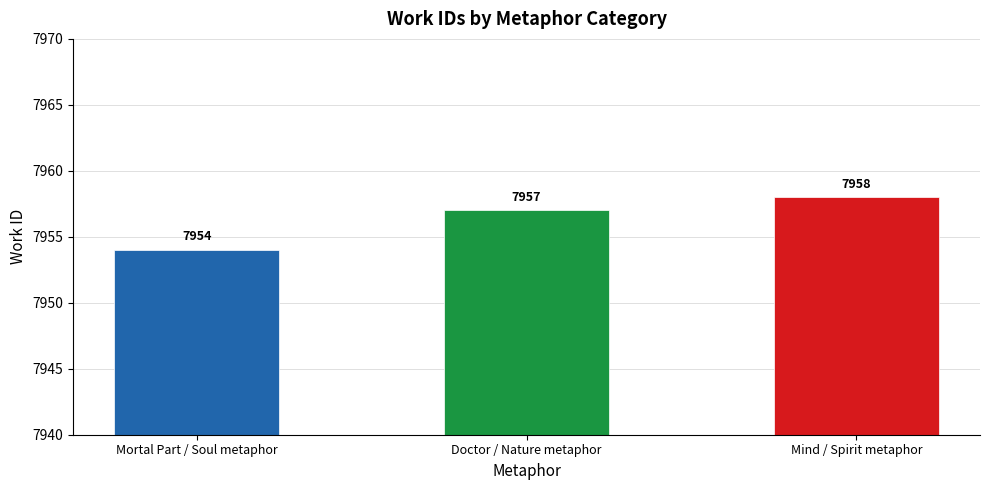

True or false: the data shows 12066 at Mind / Spirit metaphor.

False